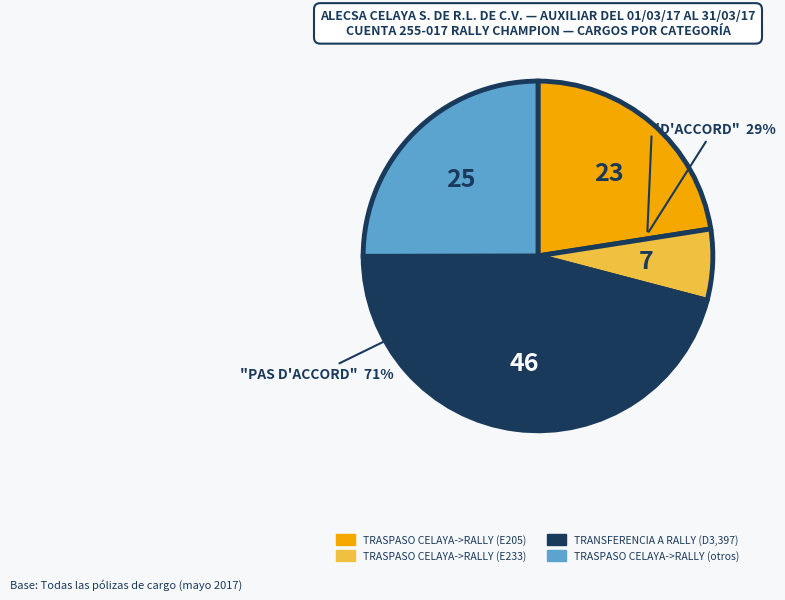

Is there any slice that represents more than half of the pie?

No